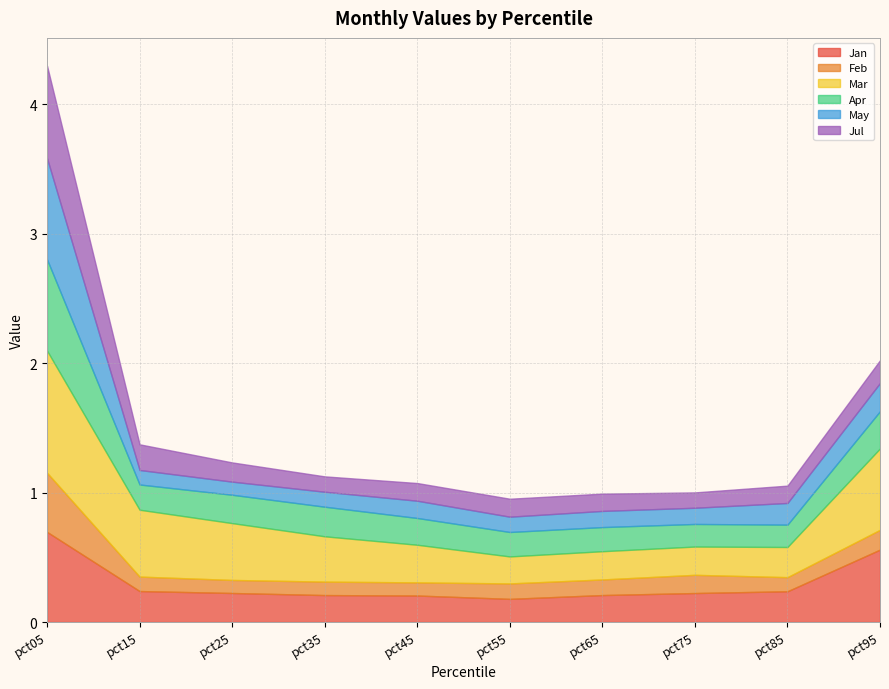

Does the chart display data point markers on the line(s)?

No